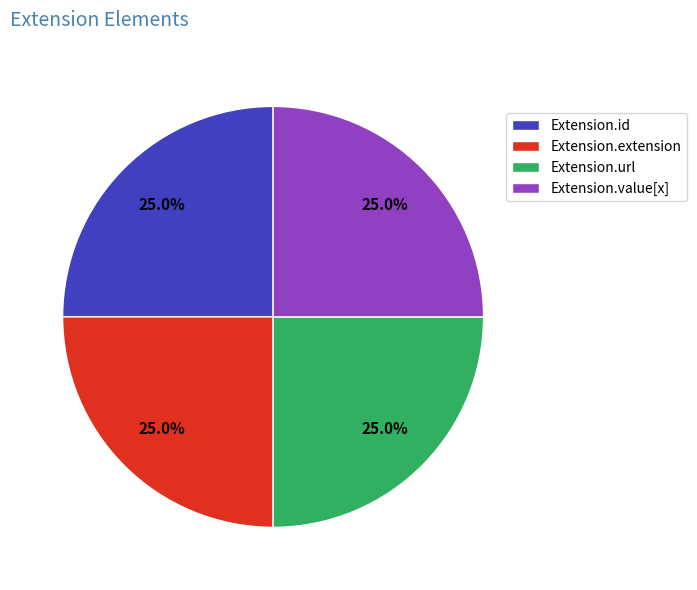

What portion of the pie excludes Extension.extension?

75.0%